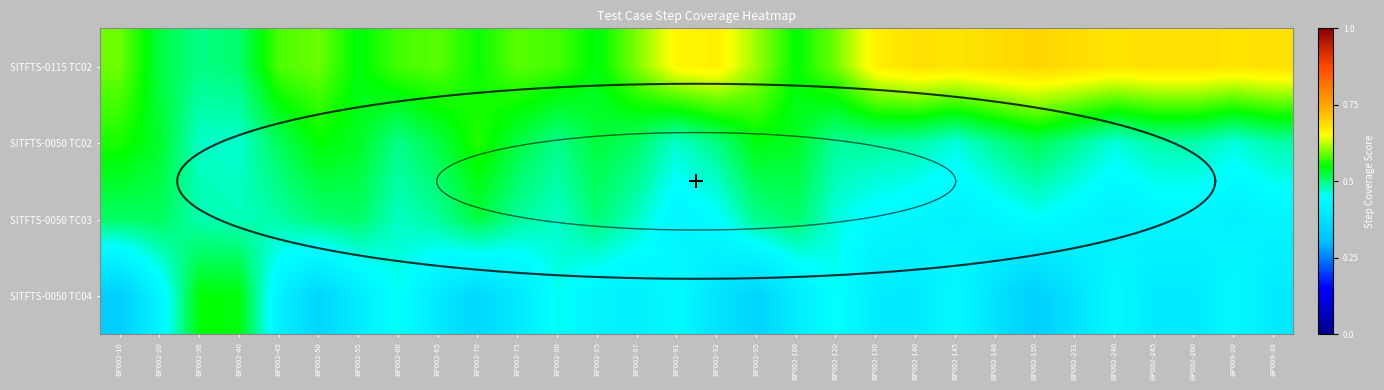

What value does the SITFTS-0050 TC03 series have at BP002-80?

0.5